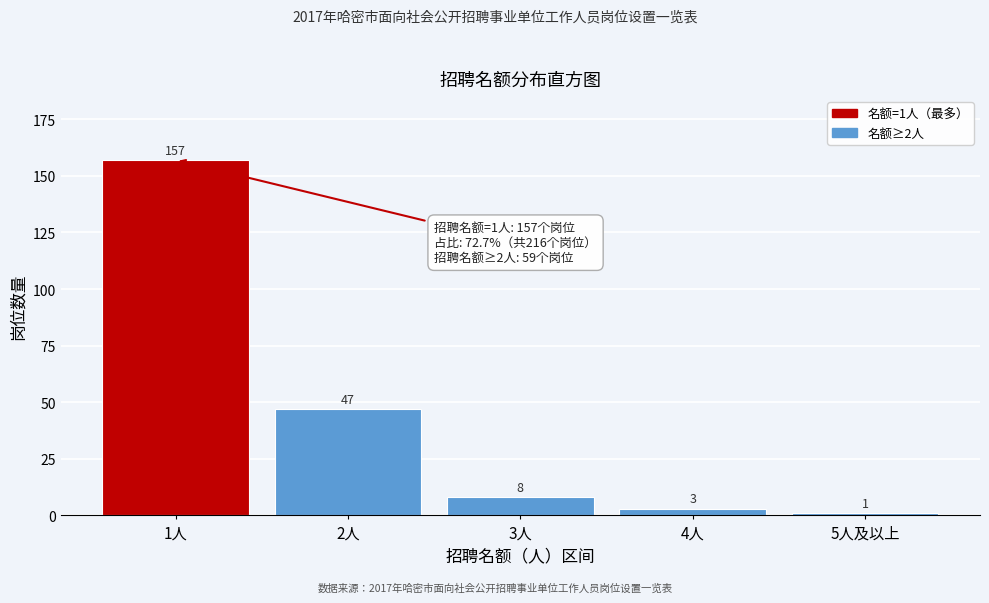

Reading left to right, transcribe all the data shown in this chart.

1人=157	2人=47	3人=8	4人=3	5人及以上=1